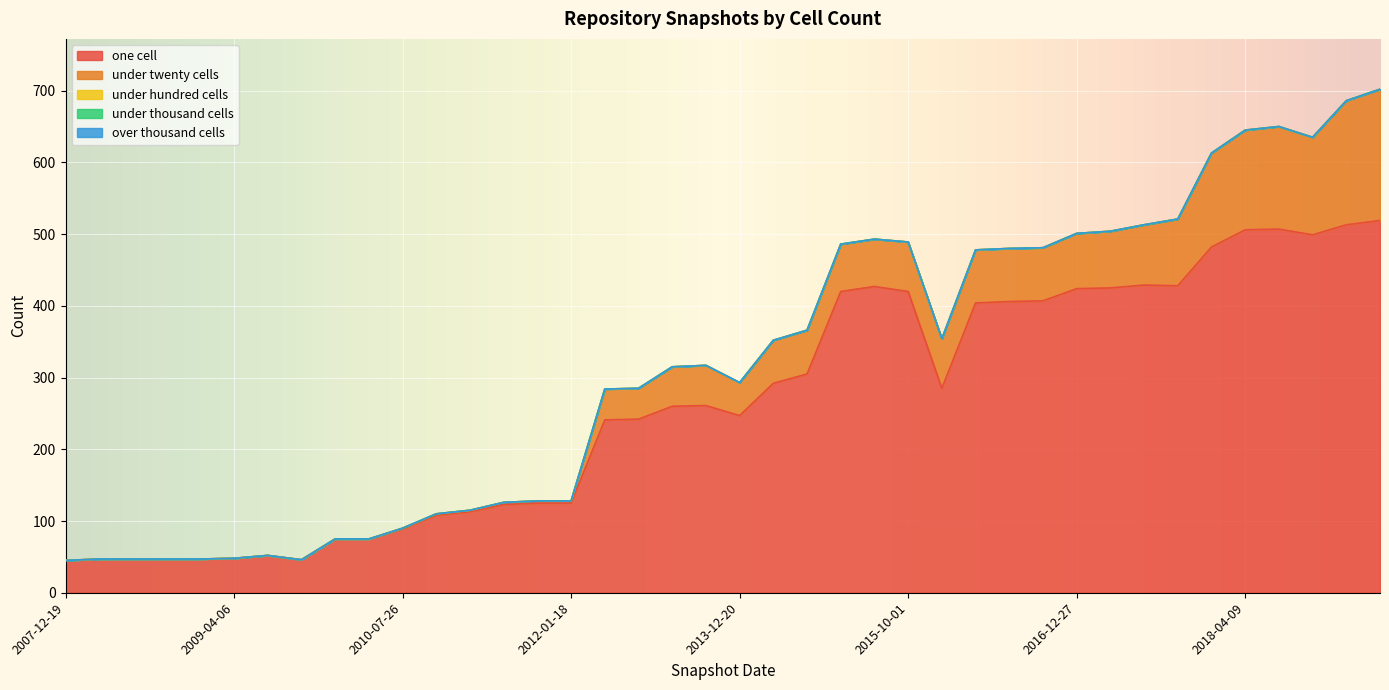

At how many categories does at least one series exceed 36?

40